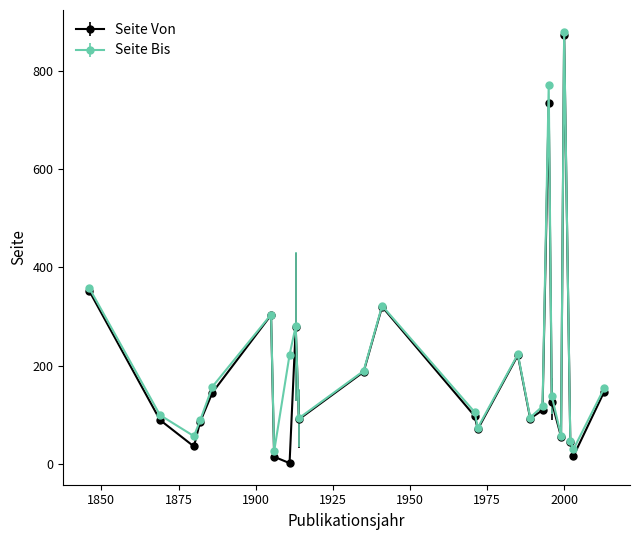

What is the value of the Seite Bis point at the 3rd from the left?

56.0